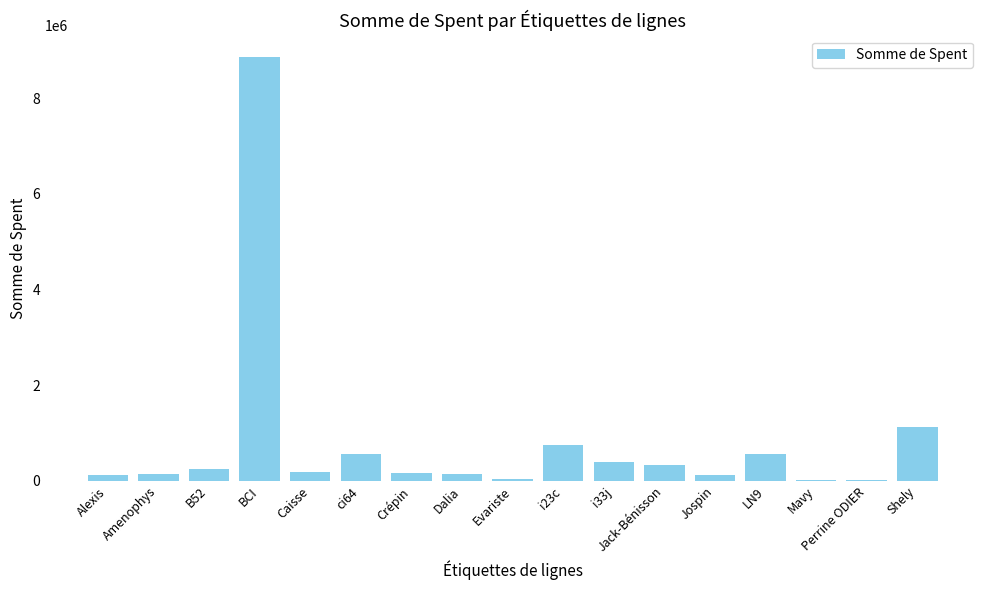

What is the ratio of the value at i23c to the value at Jack-Bénisson?

2.2